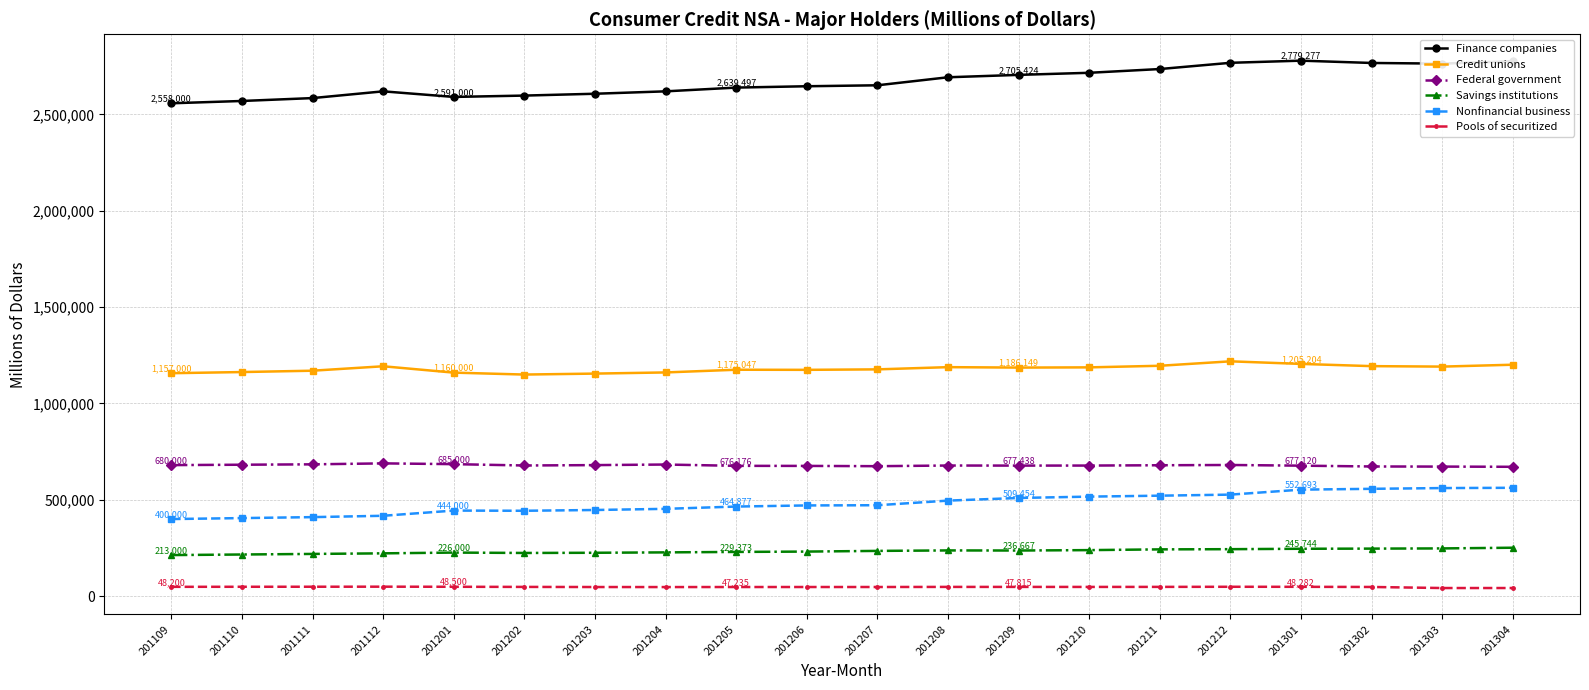

List the series in order of their peak value, lowest first.

Pools of securitized, Savings institutions, Nonfinancial business, Federal government, Credit unions, Finance companies